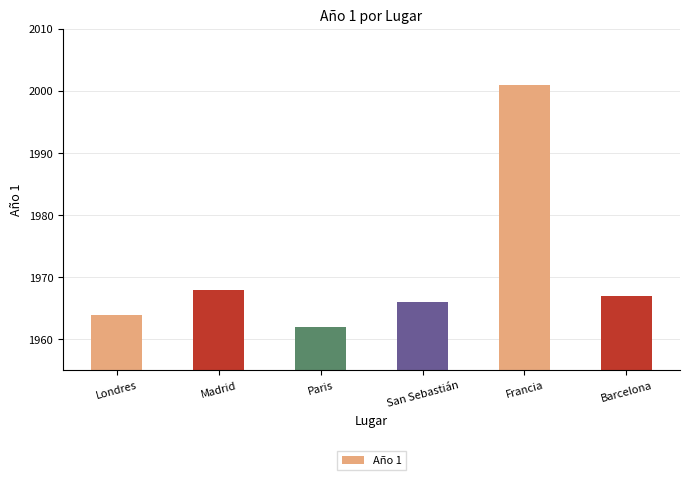

What is the maximum value shown in the chart?

2001